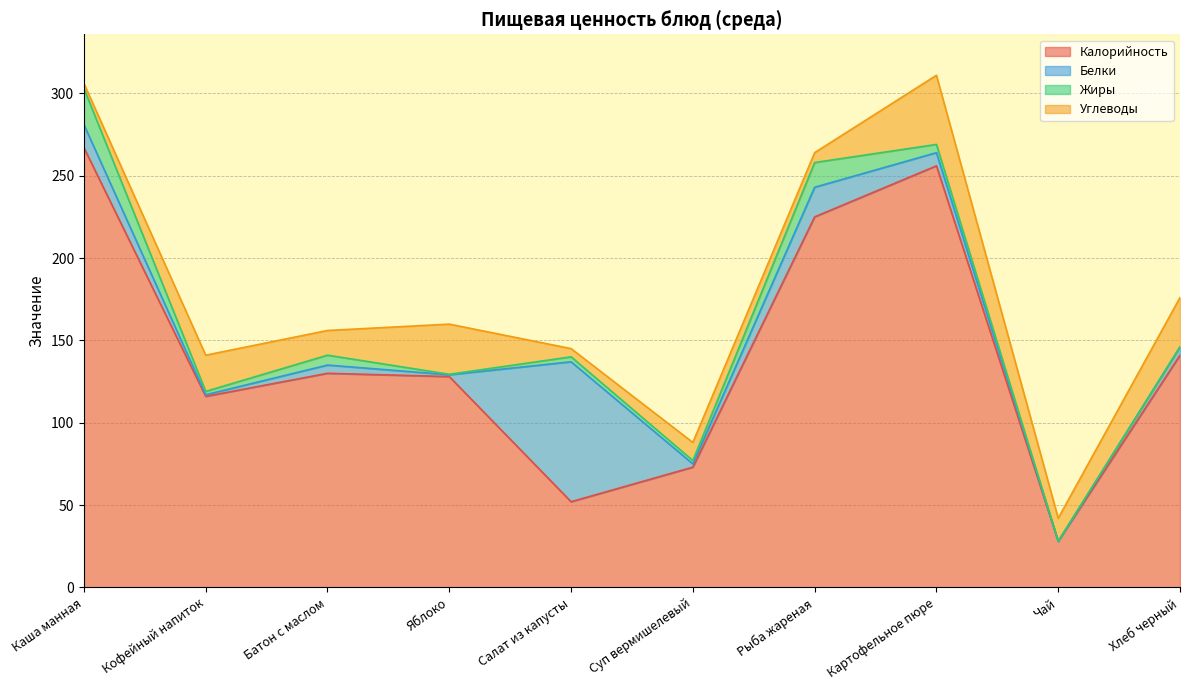

How many distinct data groups are displayed?

4